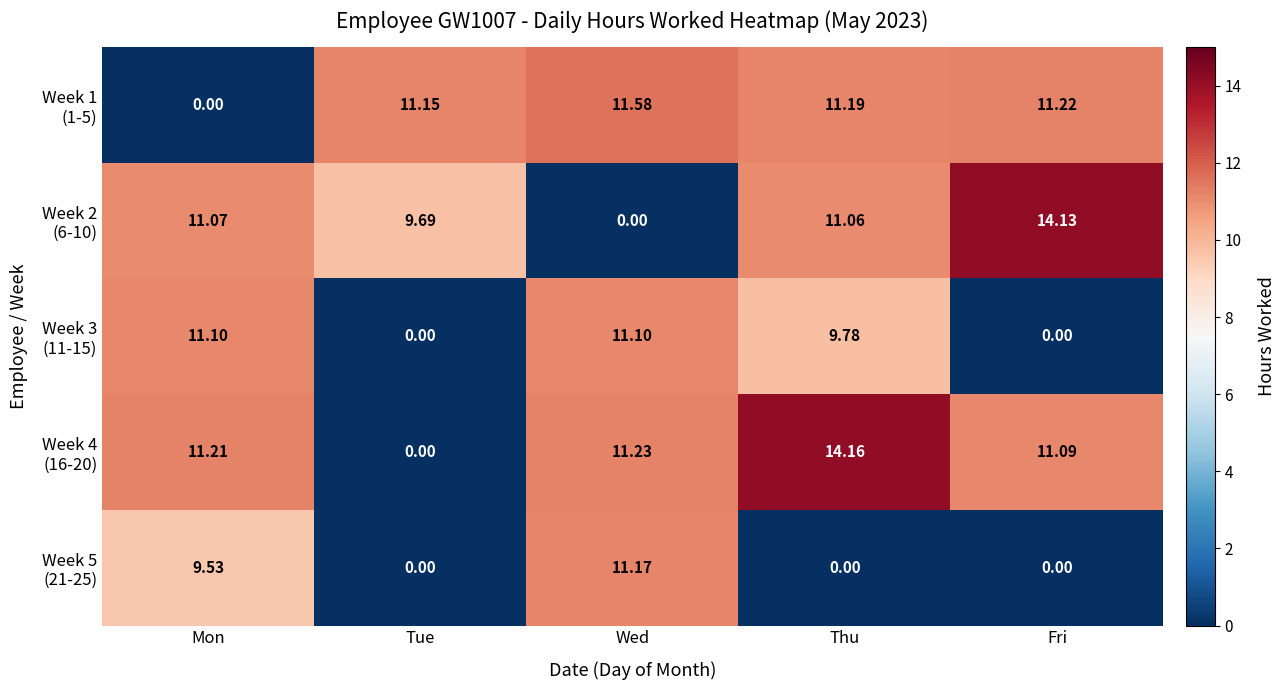

At which category is the sum across all series the highest?

Thu